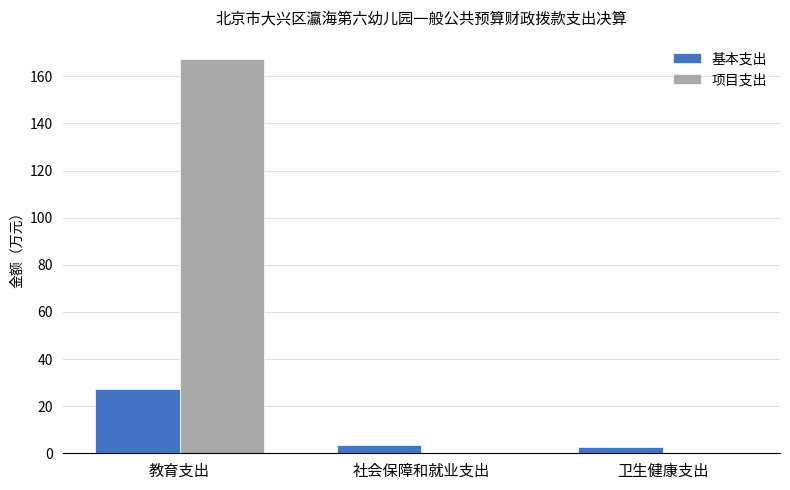

Is the value of 基本支出 at 社会保障和就业支出 greater than the value of 项目支出 at 社会保障和就业支出?

Yes